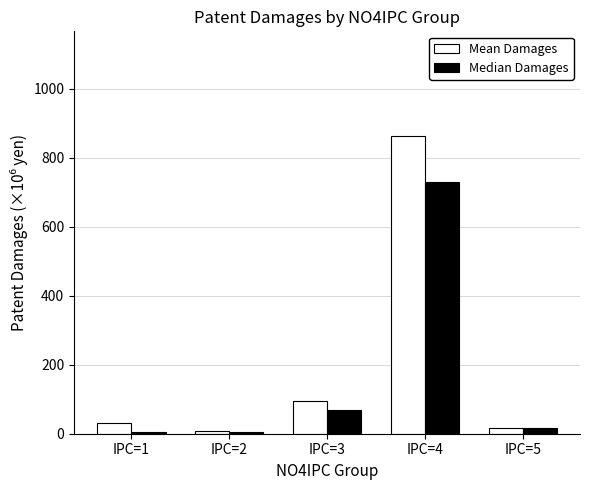

What is the difference between the highest and lowest values at IPC=2?

2.8